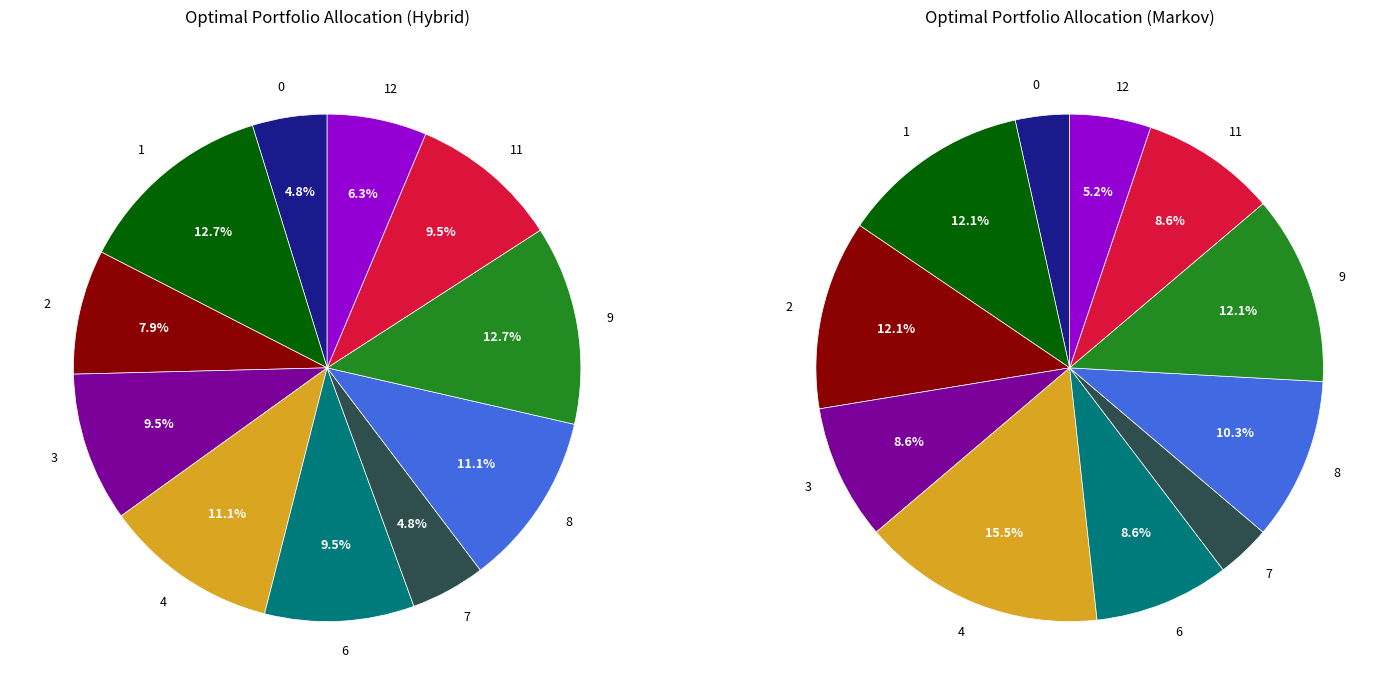

Is the sum of 11 and 12 greater than half?

No